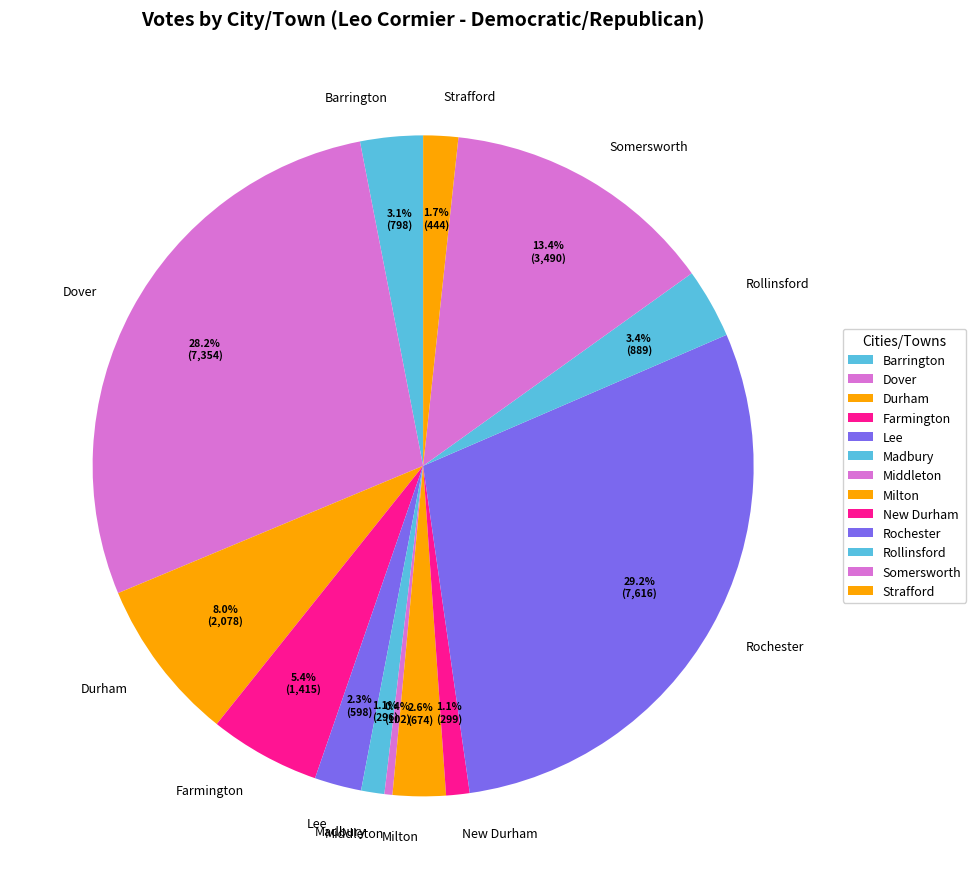

Count the number of slices in the pie.

13